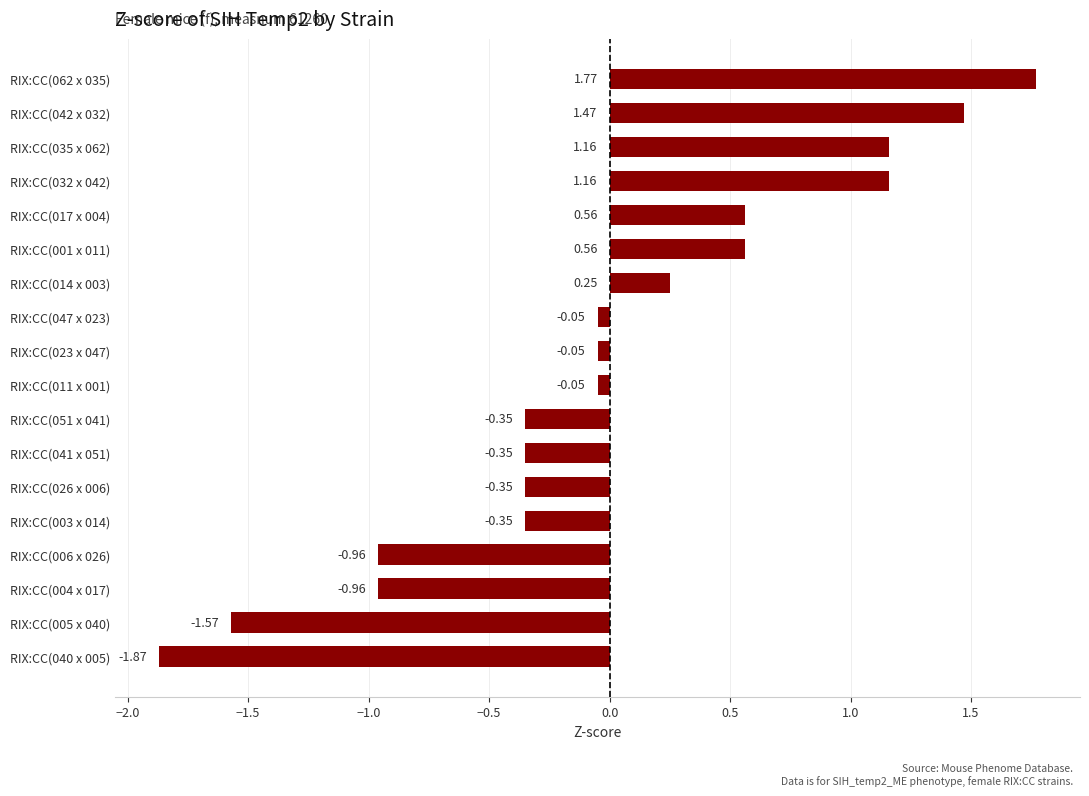

What is the sum of the values at RIX:CC(014 x 003) and RIX:CC(001 x 011)?

0.8